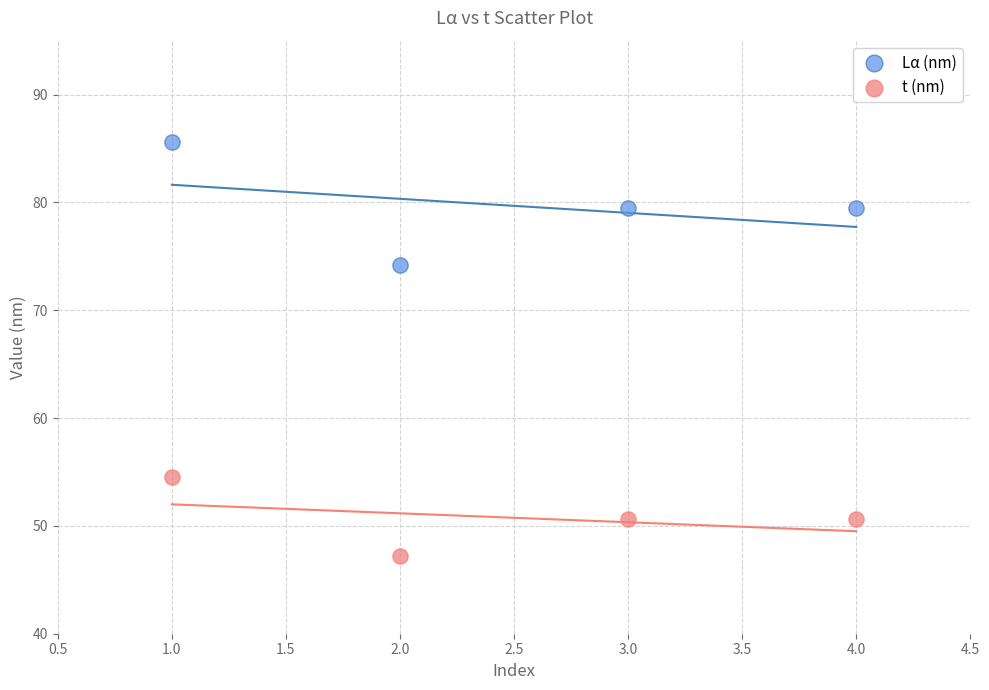

Across all series, what Y value is closest to 66?

74.2